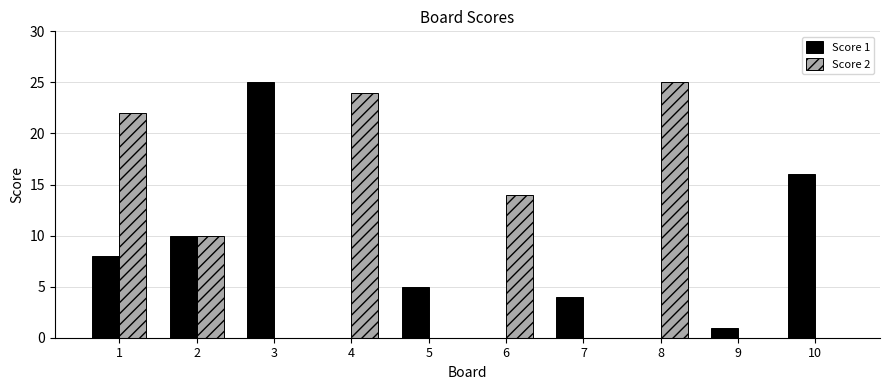

Which series changed the most between 4 and 7?

Score 2